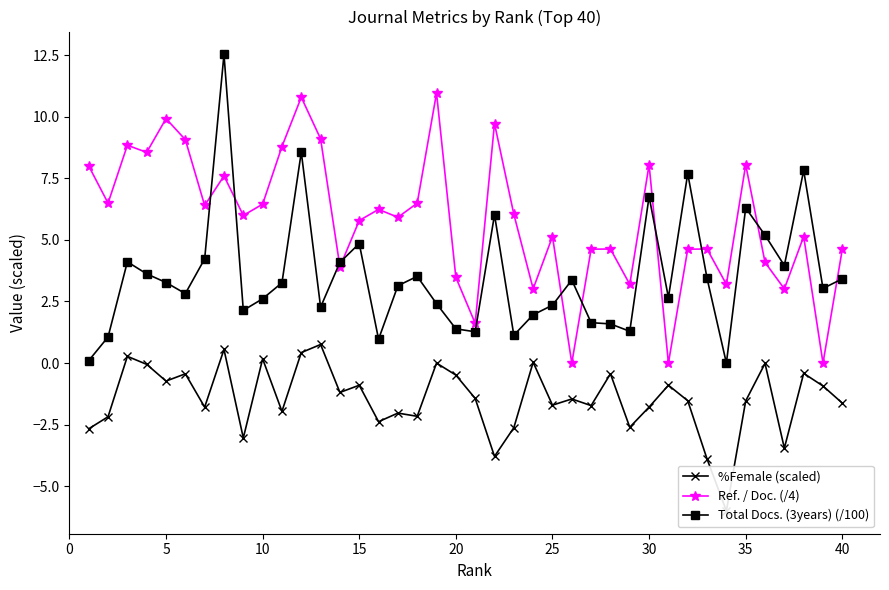

Which series has the largest range (max minus min)?

Total Docs. (3years) (/100)